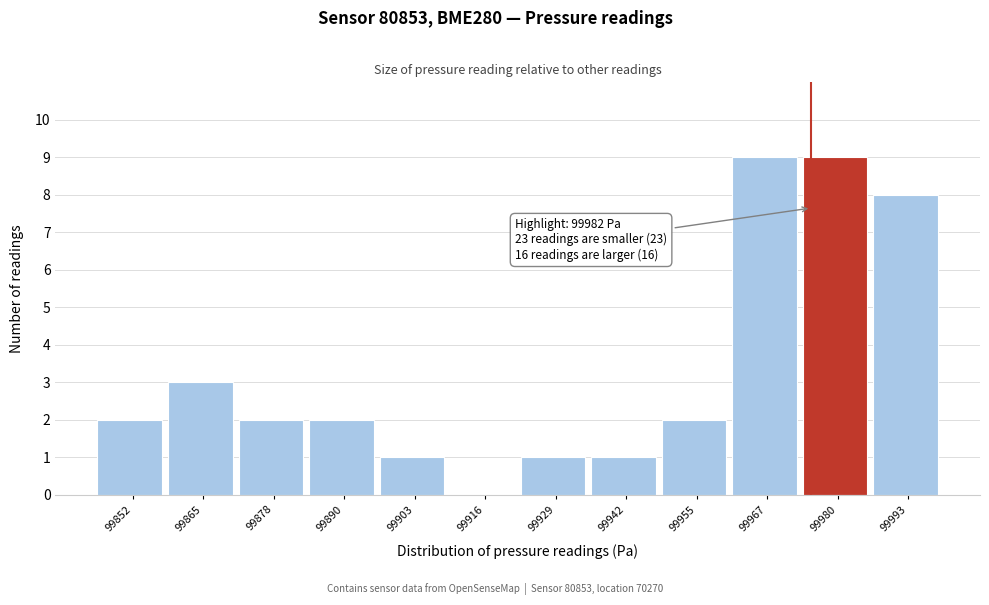

Reading left to right, transcribe all the data shown in this chart.

99852=2	99865=3	99878=2	99890=2	99903=1	99916=0	99929=1	99942=1	99955=2	99967=9	99980=9	99993=8